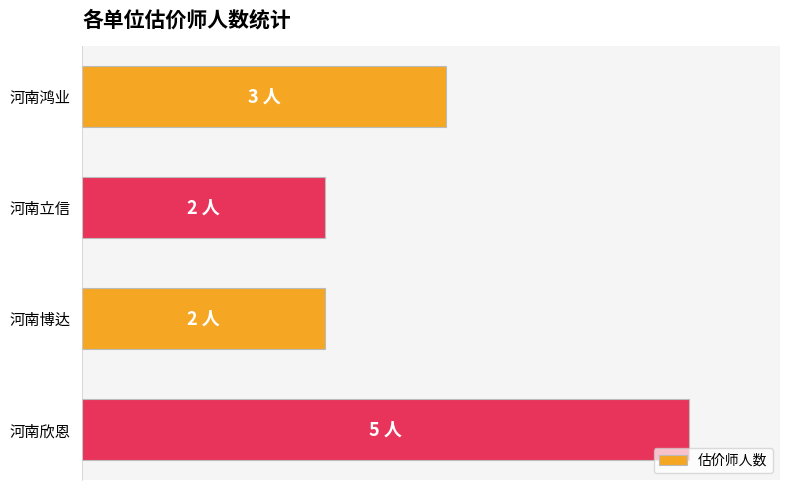

Does the chart contain any negative values?

No